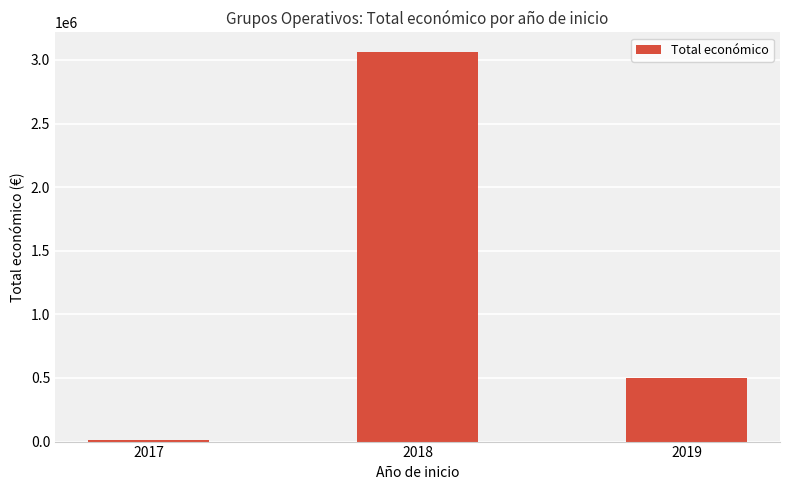

At which category does the chart reach its minimum across all series?

2017